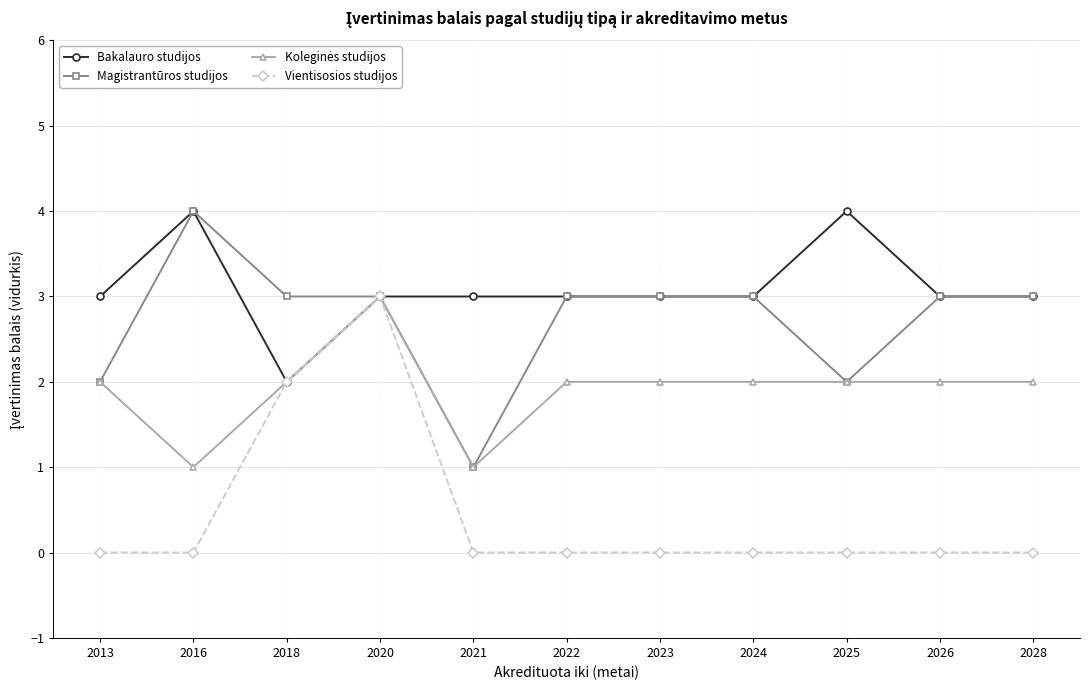

What is the maximum value shown in the chart?

4